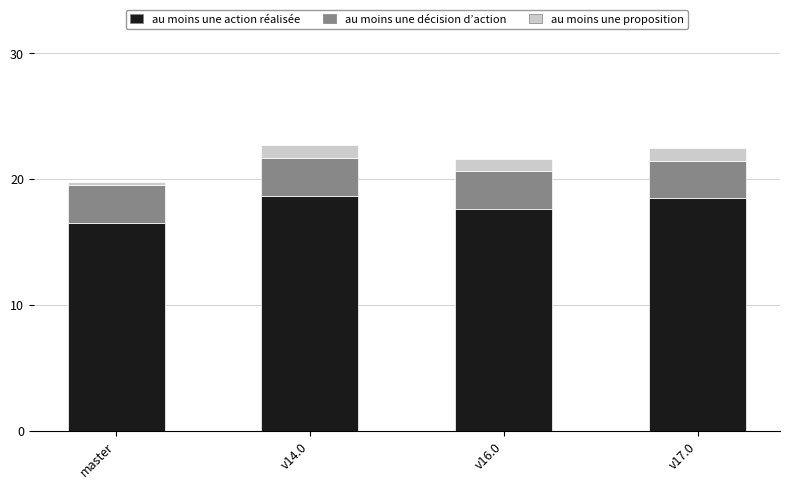

At which label does au moins une action réalisée reach its minimum?

master